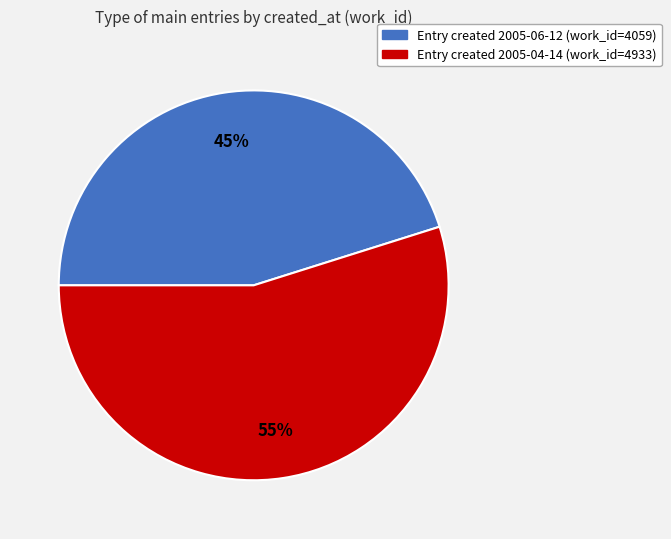

To the nearest percent, what is the difference between the largest and smallest slice percentages?

10%